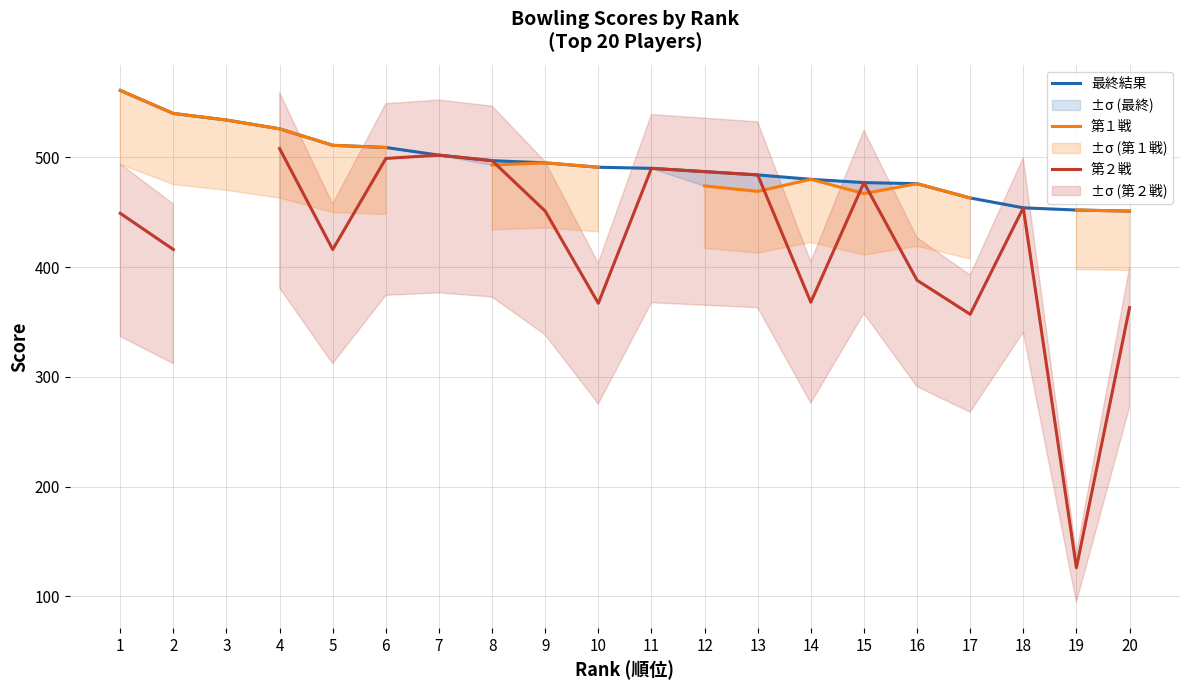

What is the spread (max minus min) of values at 10?

124.0